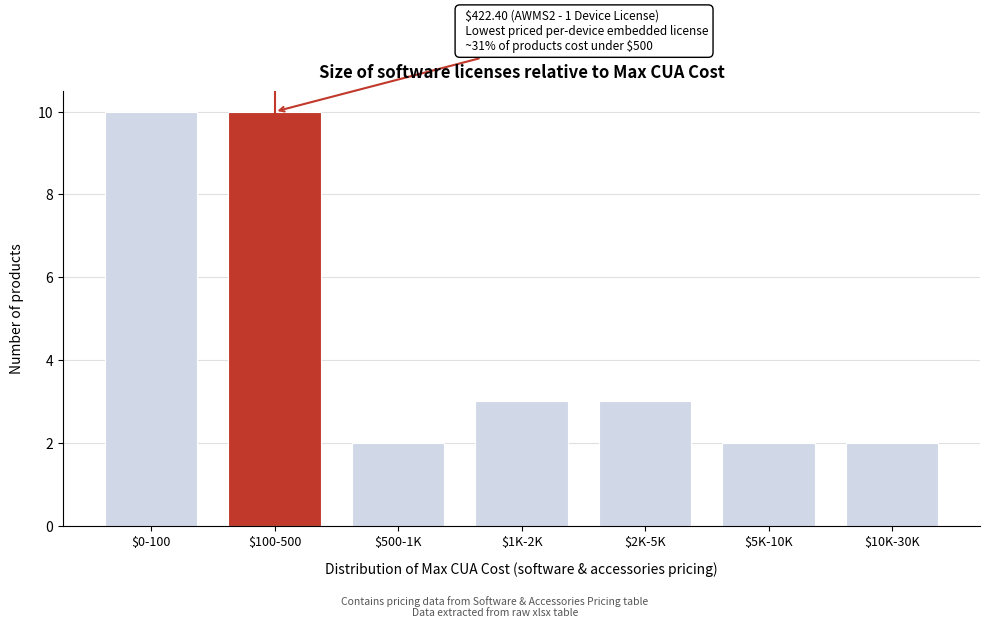

Reading left to right, extract all data points from this chart.

10	10	2	3	3	2	2